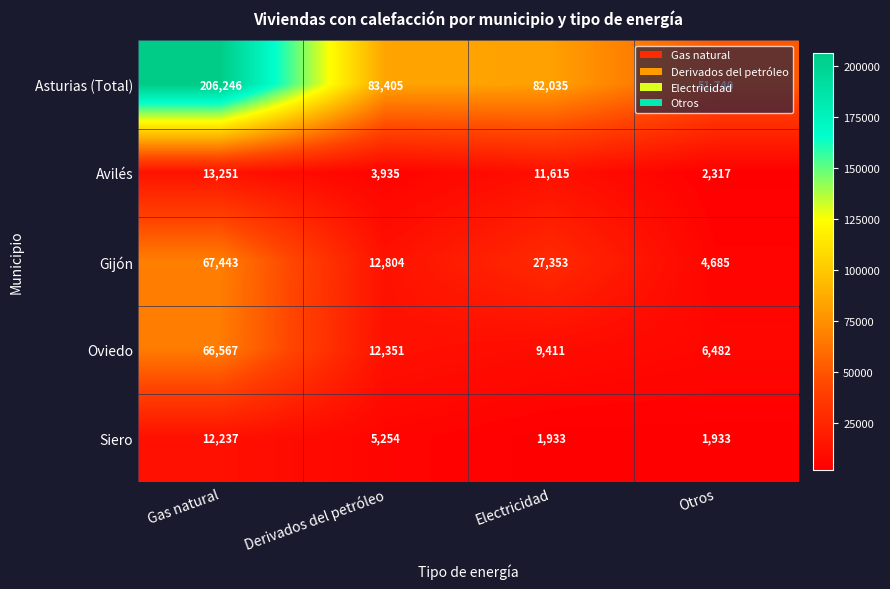

At which label does Siero reach its peak?

Gas natural